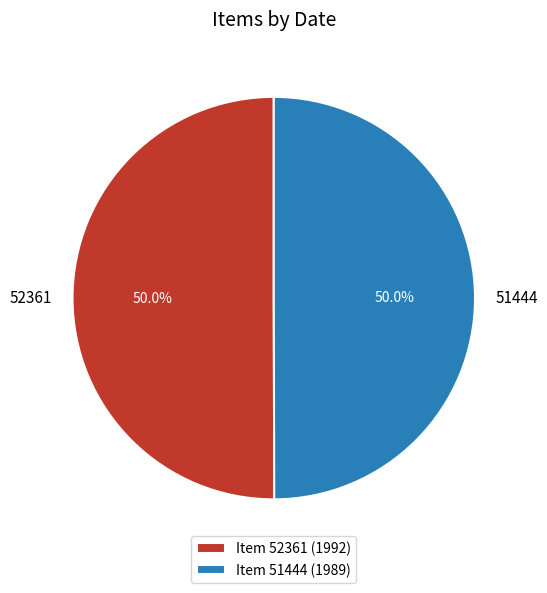

How much of the chart is everything except 51444?

50.0%